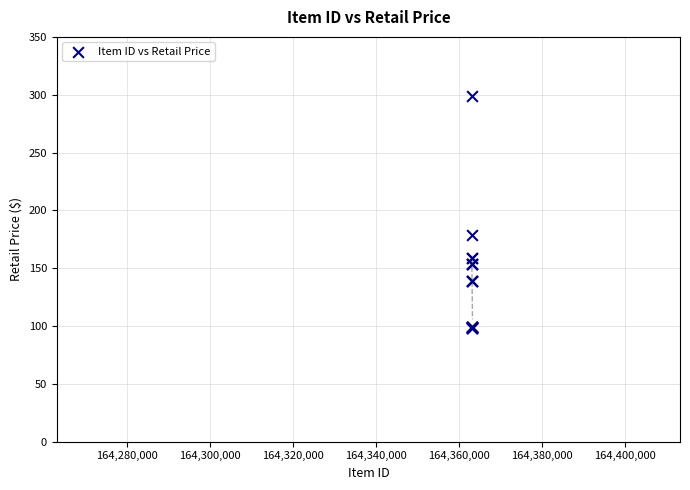

What Y value in the scatter plot is closest to 198?

179